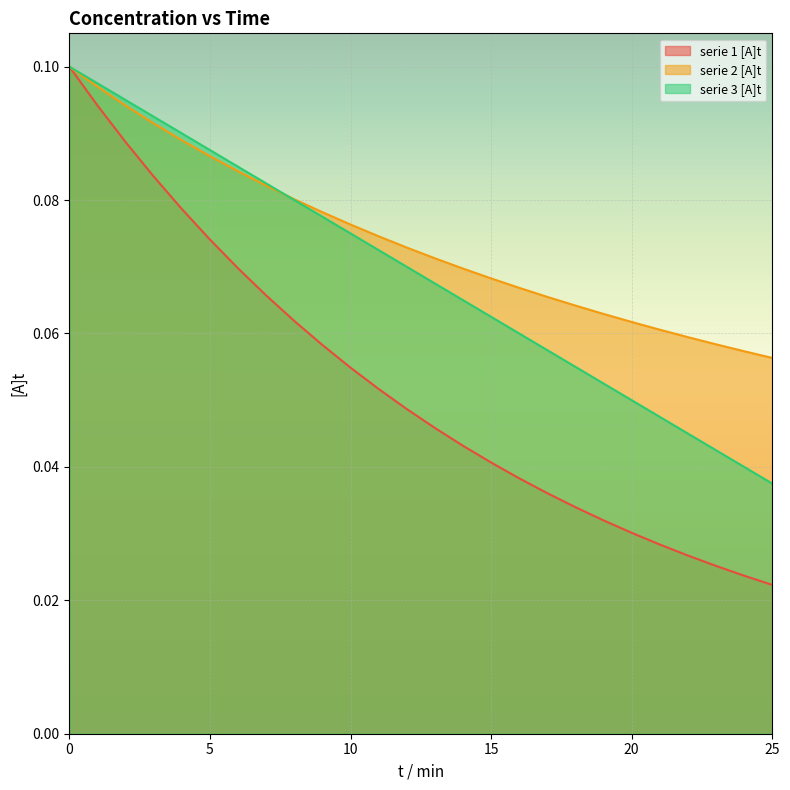

Does the chart display data point markers on the line(s)?

No